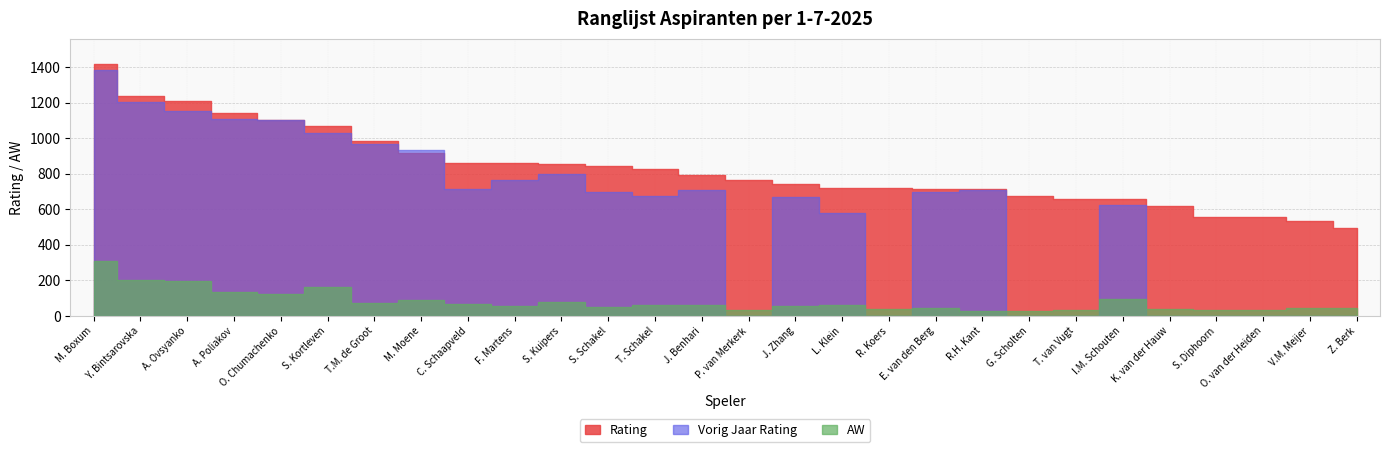

The value of Rating at Y. Bintsarovska is 1236. True or false?

True